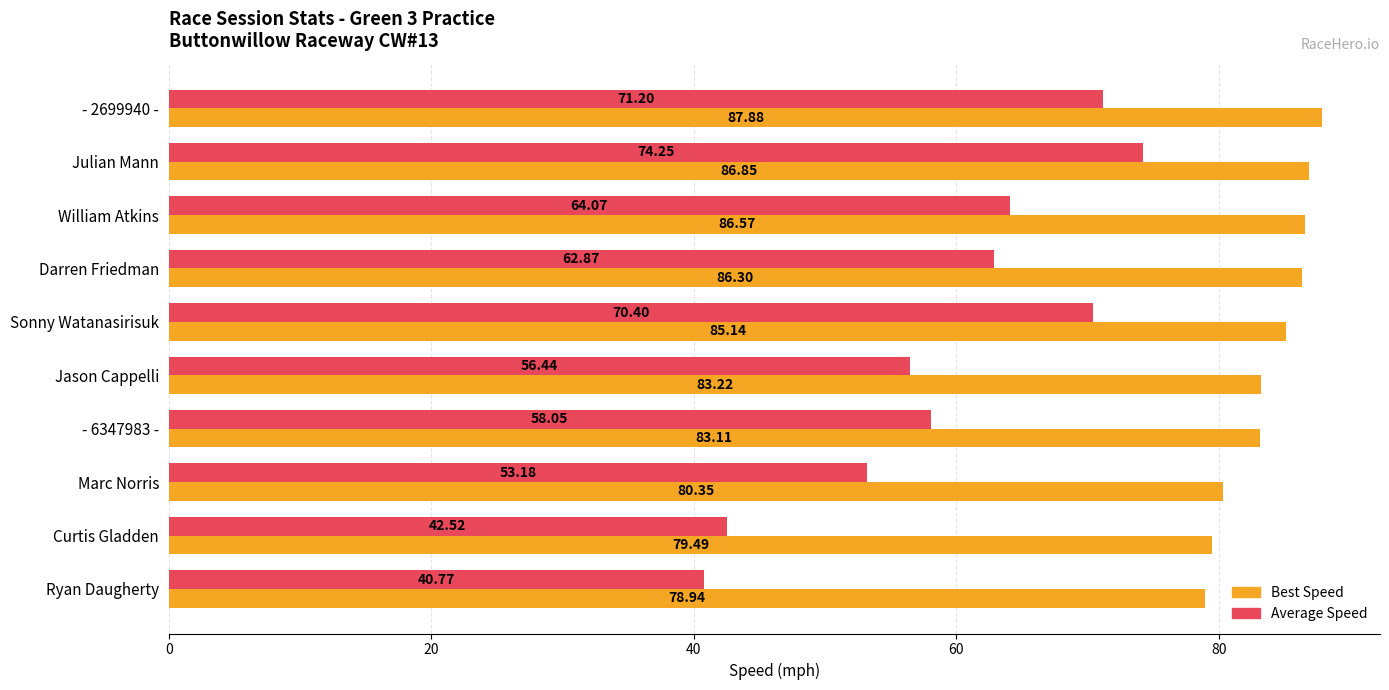

At which label does Best Speed reach its minimum?

Ryan Daugherty